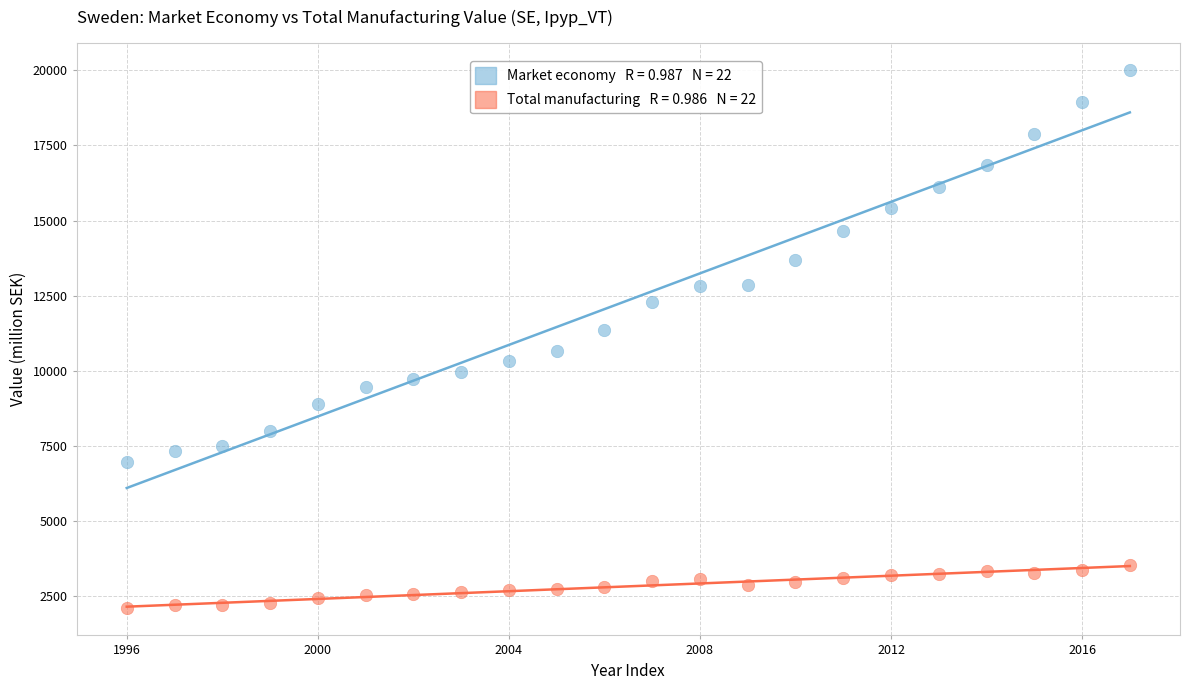

Across all data points, what is the range of X values (max minus min)?

21.0